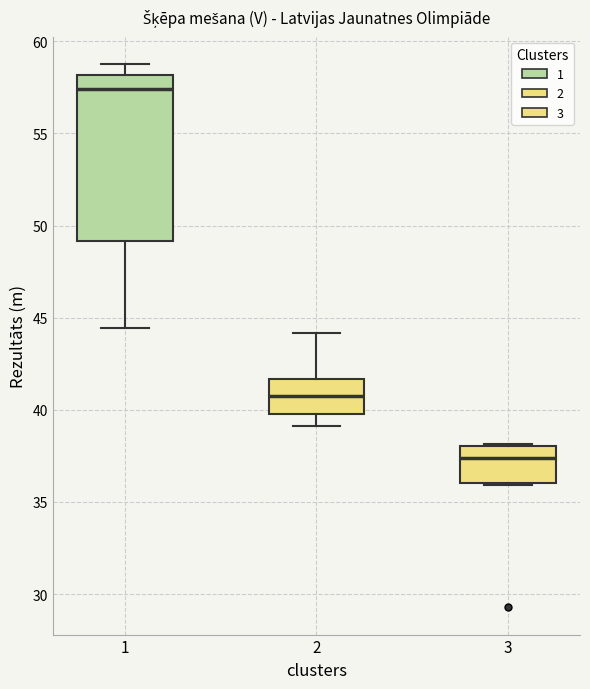

Which box is the tallest, from its lower edge to its upper edge?

1